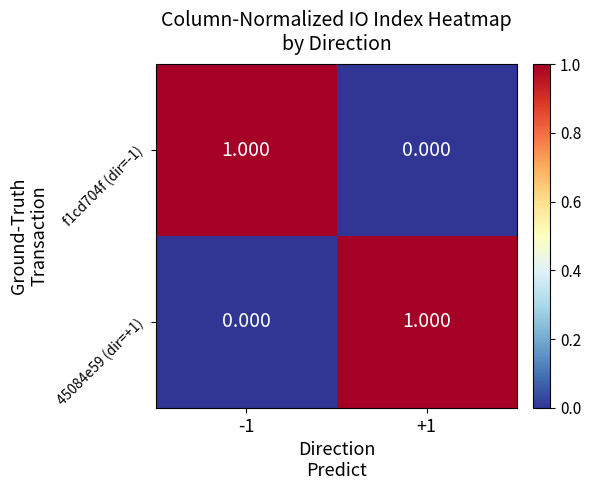

How many data points in f1cd704f (dir=-1) are less than 1?

1